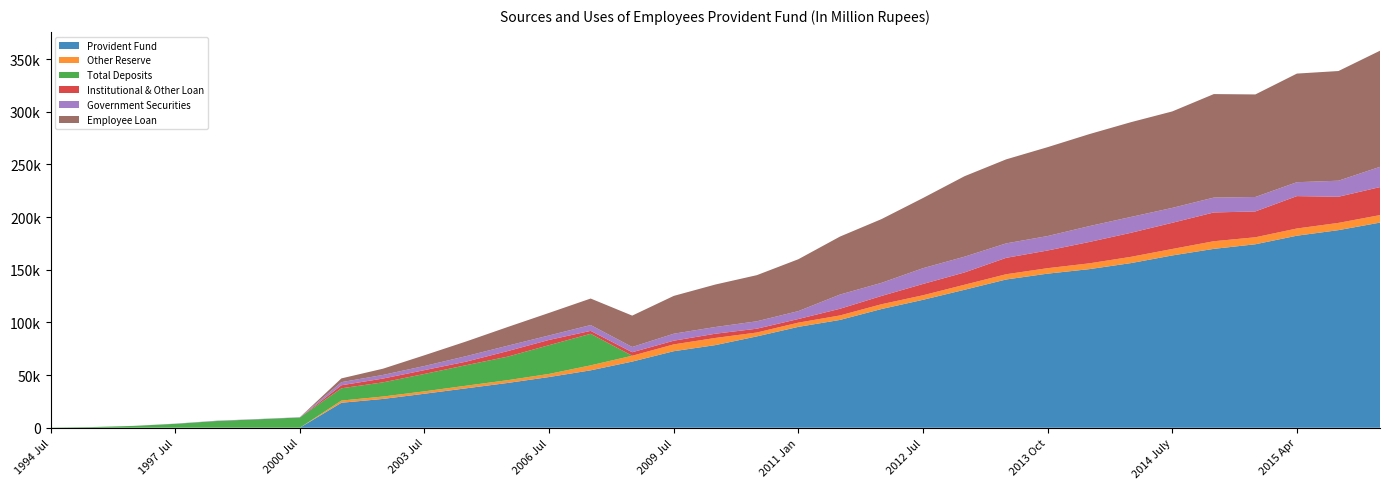

Reading left to right, list all the values displayed in this chart.

Provident Fund: 1994 Jul=0.0	1995 Jul=0.0	1996 Jul=0.0	1997 Jul=0.0	1998 Jul=0.0	1999 Jul=0.0	2000 Jul=0.0	2001 Jul=23709.6	2002 Jul=27348.5	2003 Jul=32283.1	2004 Jul=37402.0	2005 Jul=42510.7	2006 Jul=48144.9	2007 Jul=54500.7	2008 Jul=62793.9	2009 Jul=72649.8	2010 Jan=78429.4	2010 Jul=86704.8	2011 Jan=95762.9	2011 Jul=102328.2	2012 Jan=112686.4	2012 Jul=121439.6	2013 Jan=130971.1	2013 Jul=140709.9	2013 Oct=146273.2	2014 Jan=150539.7	2014 Apr=156249.8	2014 July=163548.6	2014 Oct=169796.6	2015 Jan=174161.2	2015 Apr=182295.7	2015 July=187565.3	2015 Oct=194725.4
Other Reserve: 1994 Jul=0.0	1995 Jul=0.0	1996 Jul=0.0	1997 Jul=0.0	1998 Jul=0.0	1999 Jul=0.0	2000 Jul=0.0	2001 Jul=2070.9	2002 Jul=2271.9	2003 Jul=2277.7	2004 Jul=2481.2	2005 Jul=2619.8	2006 Jul=2941.2	2007 Jul=4725.2	2008 Jul=5540.2	2009 Jul=6469.9	2010 Jan=6794.0	2010 Jul=3686.1	2011 Jan=4001.5	2011 Jul=4256.3	2012 Jan=4541.7	2012 Jul=4313.1	2013 Jan=4777.1	2013 Jul=4993.5	2013 Oct=5194.2	2014 Jan=5494.8	2014 Apr=5943.6	2014 July=6141.8	2014 Oct=7244.7	2015 Jan=6635.6	2015 Apr=6844.7	2015 July=6877.9	2015 Oct=7127.1
Total Deposits: 1994 Jul=195.7	1995 Jul=647.7	1996 Jul=1730.6	1997 Jul=3700.4	1998 Jul=6387.0	1999 Jul=8036.6	2000 Jul=9748.6	2001 Jul=11654.0	2002 Jul=13453.9	2003 Jul=16510.3	2004 Jul=19473.7	2005 Jul=22338.1	2006 Jul=27316.2	2007 Jul=29947.8	2008 Jul=0.0	2009 Jul=0.0	2010 Jan=0.0	2010 Jul=0.0	2011 Jan=0.0	2011 Jul=0.0	2012 Jan=0.0	2012 Jul=0.0	2013 Jan=0.0	2013 Jul=0.0	2013 Oct=0.0	2014 Jan=0.0	2014 Apr=0.0	2014 July=0.0	2014 Oct=0.0	2015 Jan=0.0	2015 Apr=0.0	2015 July=0.0	2015 Oct=0.0
Institutional & Other Loan: 1994 Jul=0.0	1995 Jul=0.0	1996 Jul=0.0	1997 Jul=0.0	1998 Jul=0.0	1999 Jul=0.0	2000 Jul=0.0	2001 Jul=2881.3	2002 Jul=3605.6	2003 Jul=3622.8	2004 Jul=3361.0	2005 Jul=5272.8	2006 Jul=4980.6	2007 Jul=2784.1	2008 Jul=3345.6	2009 Jul=3500.5	2010 Jan=4011.5	2010 Jul=3625.4	2011 Jan=3463.2	2011 Jul=6334.8	2012 Jan=7860.8	2012 Jul=10738.3	2013 Jan=11672.2	2013 Jul=15563.9	2013 Oct=16785.1	2014 Jan=20280.6	2014 Apr=22819.8	2014 July=24862.3	2014 Oct=27304.3	2015 Jan=24542.4	2015 Apr=30732.2	2015 July=24819.6	2015 Oct=26573.6
Government Securities: 1994 Jul=0.0	1995 Jul=26.3	1996 Jul=54.5	1997 Jul=185.0	1998 Jul=310.3	1999 Jul=260.1	2000 Jul=235.3	2001 Jul=2949.1	2002 Jul=3439.1	2003 Jul=3914.1	2004 Jul=5198.6	2005 Jul=5088.6	2006 Jul=4228.6	2007 Jul=5509.5	2008 Jul=4965.4	2009 Jul=6621.3	2010 Jan=6365.2	2010 Jul=7027.6	2011 Jan=7478.5	2011 Jul=13471.3	2012 Jan=12419.4	2012 Jul=14950.5	2013 Jan=14950.5	2013 Jul=13703.7	2013 Oct=13703.7	2014 Jan=15030.1	2014 Apr=15030.1	2014 July=14130.1	2014 Oct=14130.1	2015 Jan=13699.9	2015 Apr=13201.3	2015 July=15226.4	2015 Oct=19223.7
Employee Loan: 1994 Jul=0.0	1995 Jul=0.0	1996 Jul=0.0	1997 Jul=0.0	1998 Jul=0.0	1999 Jul=0.0	2000 Jul=0.0	2001 Jul=3578.9	2002 Jul=5914.8	2003 Jul=10202.9	2004 Jul=13939.4	2005 Jul=17742.5	2006 Jul=21418.1	2007 Jul=25178.0	2008 Jul=29786.7	2009 Jul=35904.2	2010 Jan=40329.7	2010 Jul=43787.2	2011 Jan=49261.1	2011 Jul=55042.5	2012 Jan=60524.3	2012 Jul=66632.1	2013 Jan=76397.6	2013 Jul=79765.7	2013 Oct=84394.0	2014 Jan=87332.9	2014 Apr=89951.3	2014 July=91576.3	2014 Oct=98250.3	2015 Jan=97345.2	2015 Apr=103102.5	2015 July=104116.0	2015 Oct=110236.3